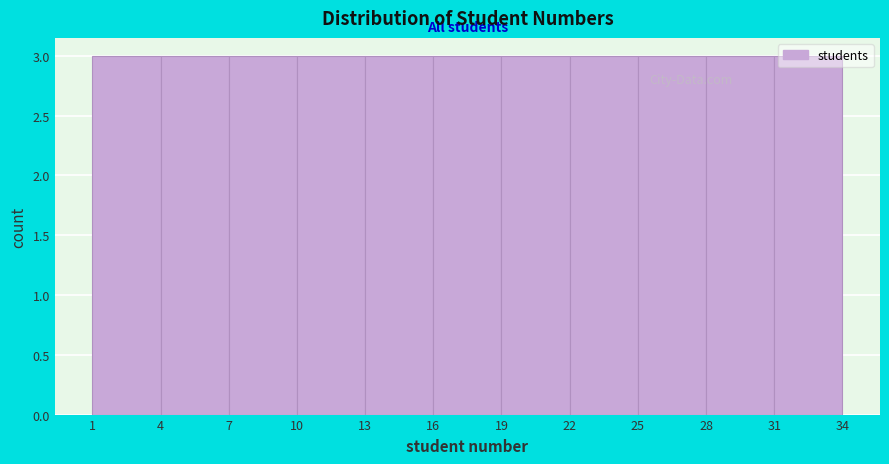

Reading left to right, list every bar in this chart as the range it spans on the x-axis followed by its height. The values are not printed on the chart, so give them approximately, as read against the axis.

1 to 4: 3
4 to 7: 3
7 to 10: 3
10 to 13: 3
13 to 16: 3
16 to 19: 3
19 to 22: 3
22 to 25: 3
25 to 28: 3
28 to 31: 3
31 to 34: 3